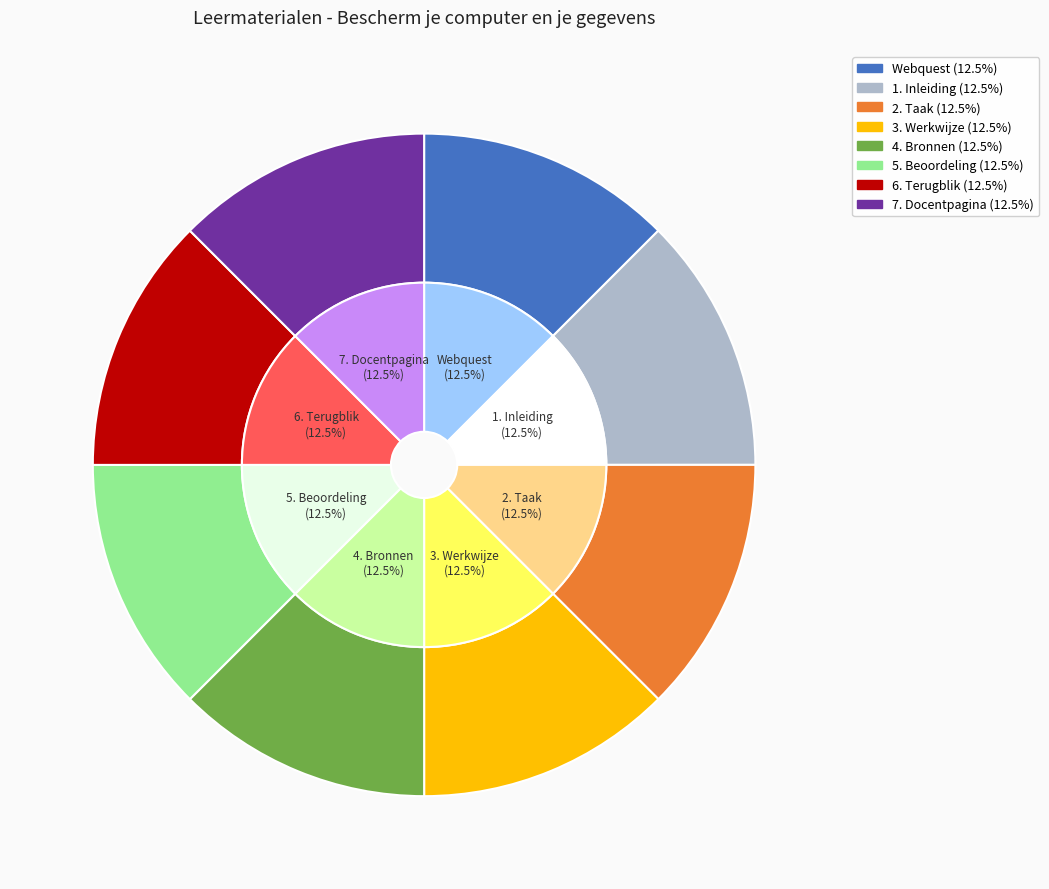

What percentage is the 7. Docentpagina slice, to the nearest percent?

13%